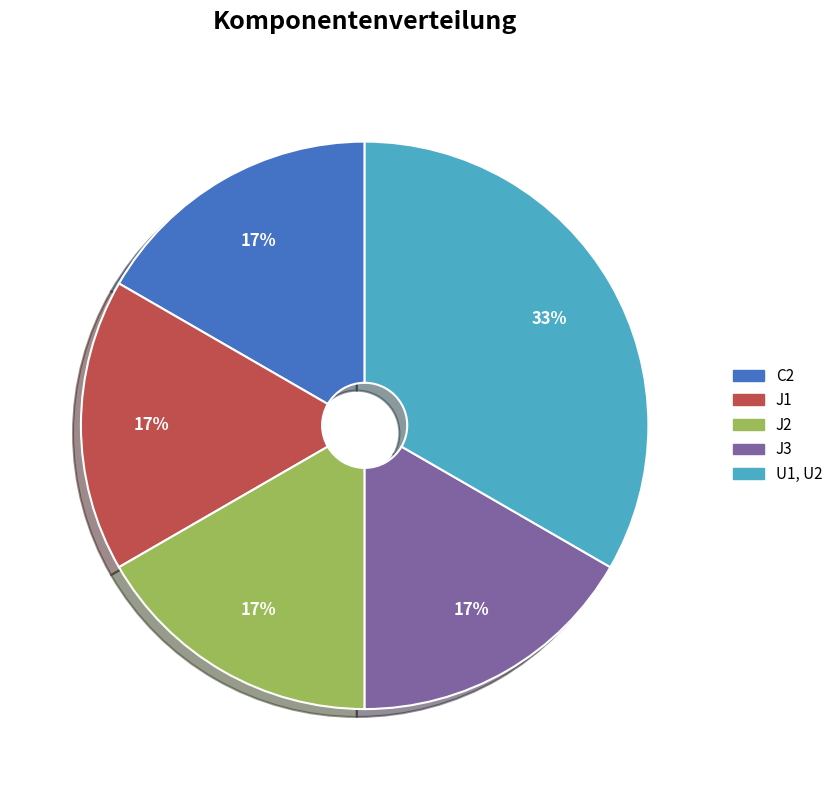

Do J2 and J1 together represent more than half of the pie?

No